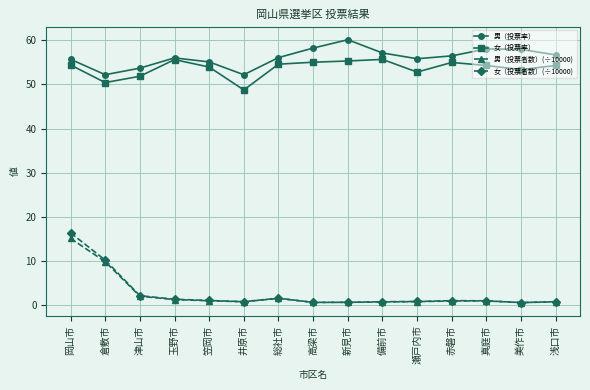

What is the difference between the second highest and minimum values in the 男（投票者数）(÷10000) series?

9.3